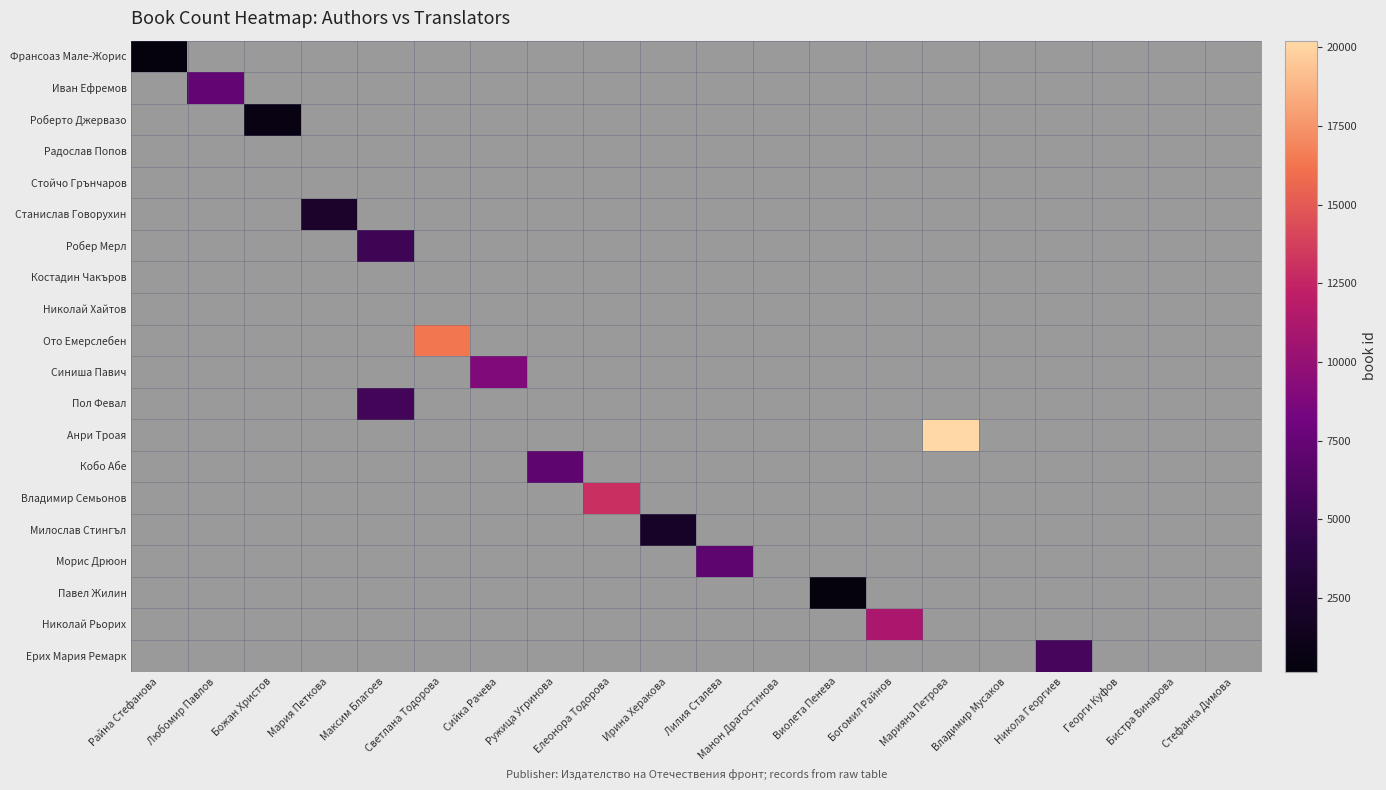

At how many categories does at least one series exceed 12108?

3